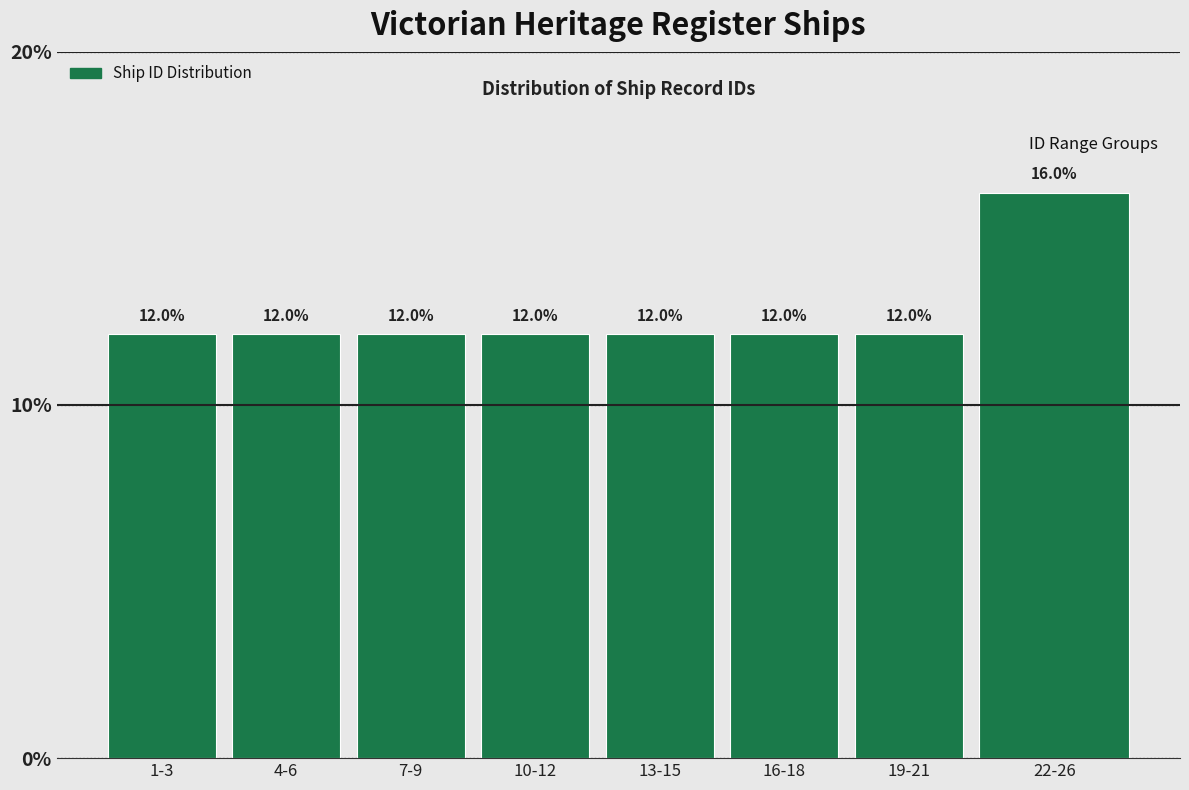

Reading right to left, list all the values displayed in this chart.

22-26=16	19-21=12	16-18=12	13-15=12	10-12=12	7-9=12	4-6=12	1-3=12